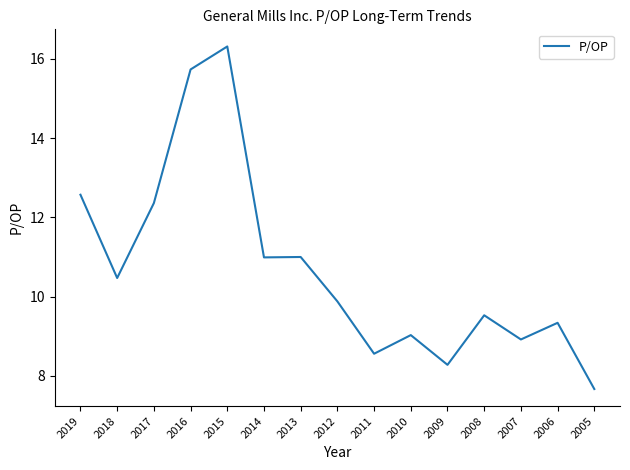

How many lines are shown in the chart?

1